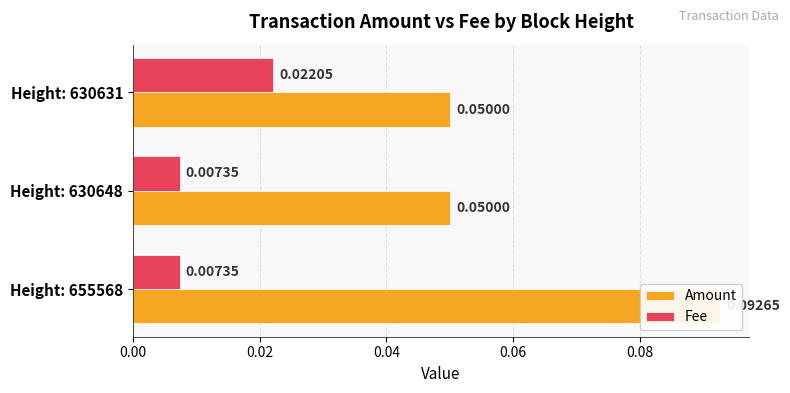

True or false: Fee has a value of 0.0 at 0.02.

False